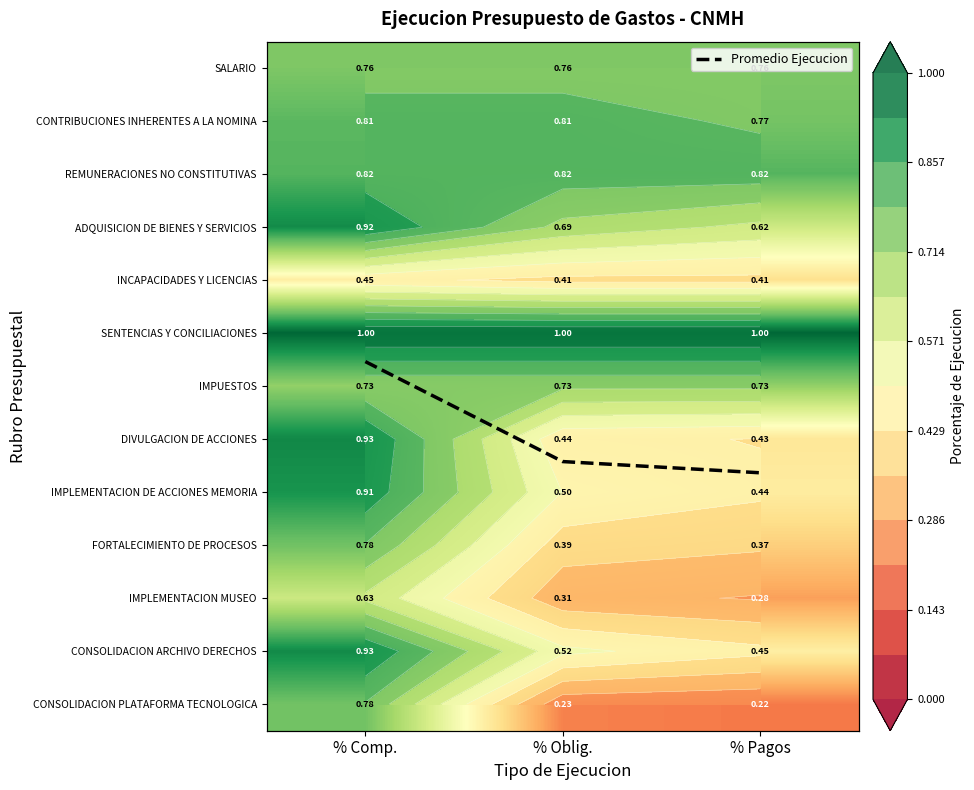

What value does the IMPUESTOS series have at % Oblig.?

0.7